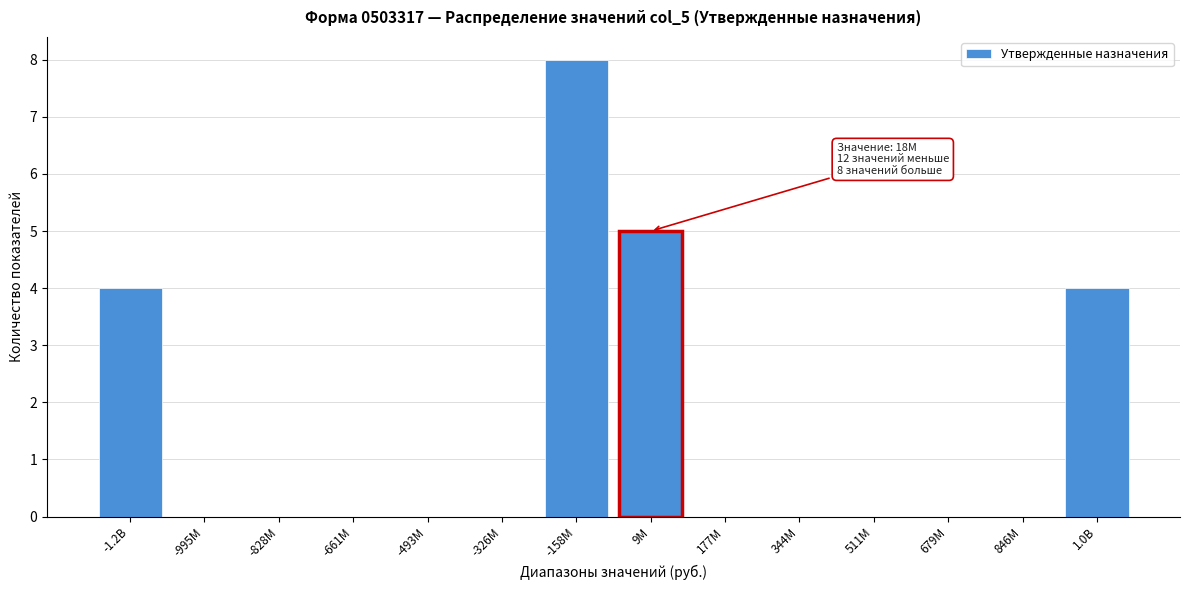

Reading left to right, extract all data points from this chart.

-1.2B=4	-995M=0	-828M=0	-661M=0	-493M=0	-326M=0	-158M=8	9M=5	177M=0	344M=0	511M=0	679M=0	846M=0	1.0B=4